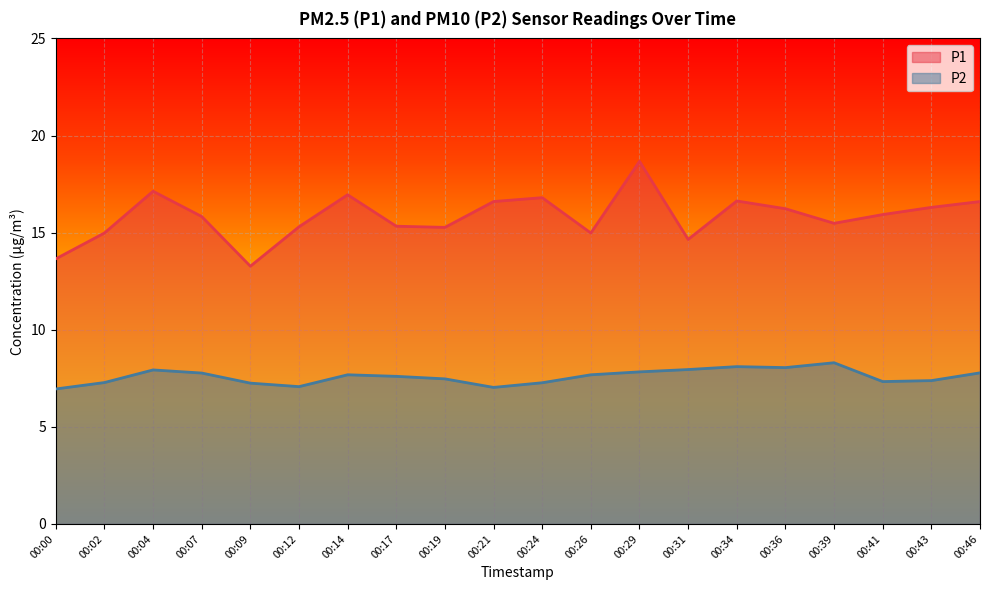

At which category does P1 reach its first local peak?

00:04